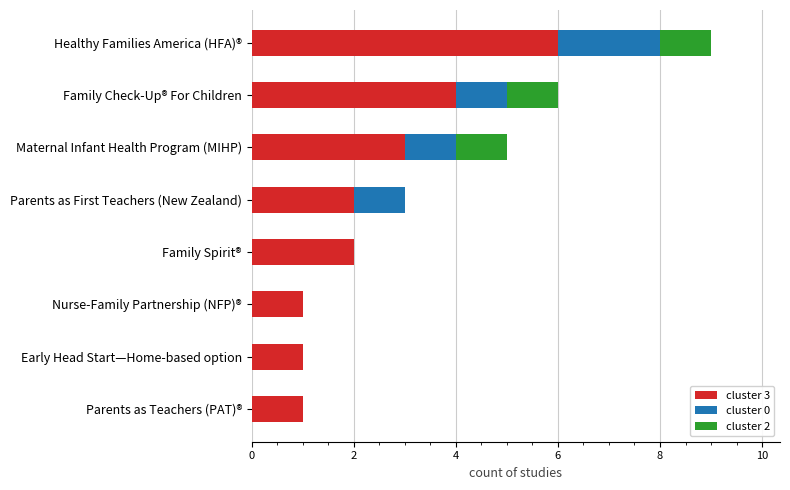

True or false: cluster 3 has a value of 3 at Parents as First Teachers (New Zealand).

False